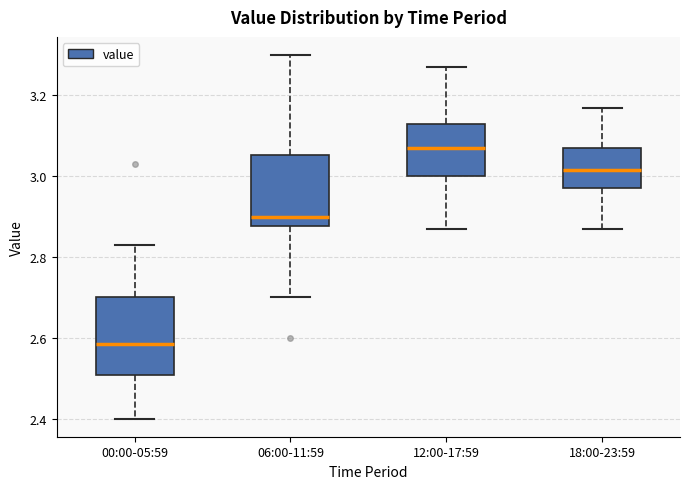

Reading left to right, transcribe this box plot: for each box, give where its median line is, the range the box spans, and where its two whiskers end, as read against the y-axis. The values are not printed on the chart, so give them approximately, as read against the axis.

00:00-05:59: median 2.58, box 2.50 to 2.70, whiskers 2.40 to 2.84
06:00-11:59: median 2.90, box 2.88 to 3.06, whiskers 2.70 to 3.30
12:00-17:59: median 3.08, box 3.00 to 3.14, whiskers 2.88 to 3.28
18:00-23:59: median 3.02, box 2.98 to 3.08, whiskers 2.88 to 3.18